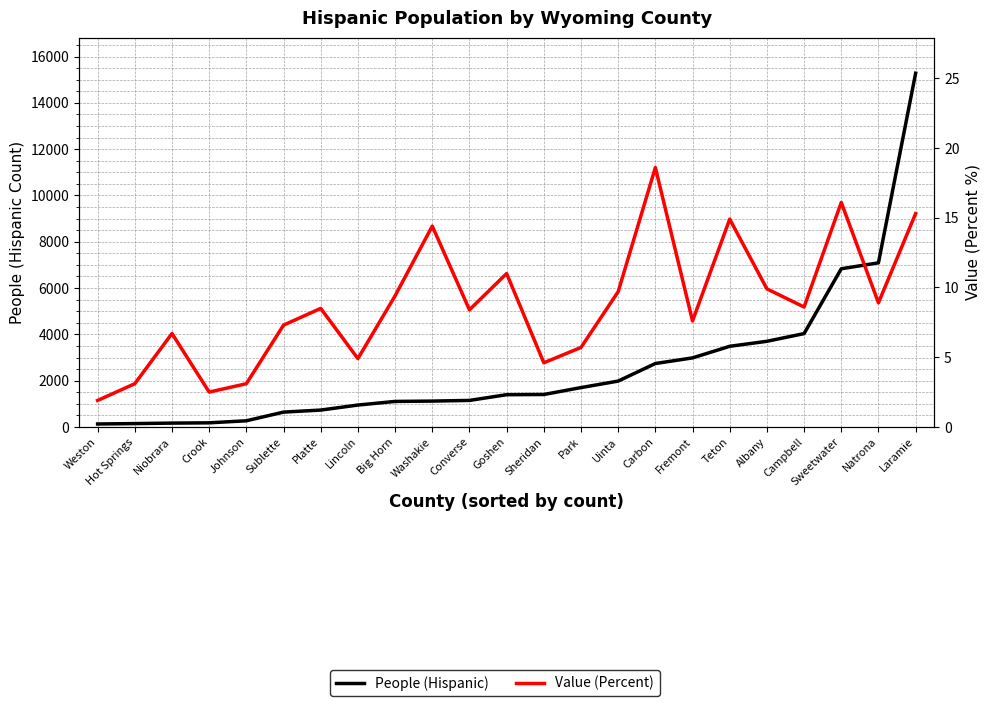

List the series in order of their peak value, lowest first.

Value (Percent), People (Hispanic)